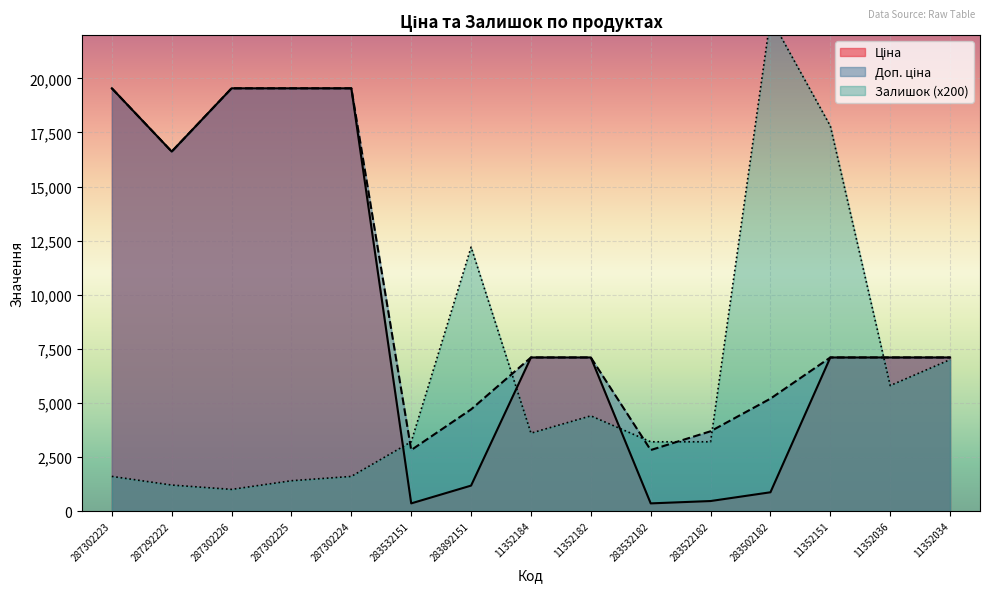

Where is the first local maximum for Залишок?

283892151